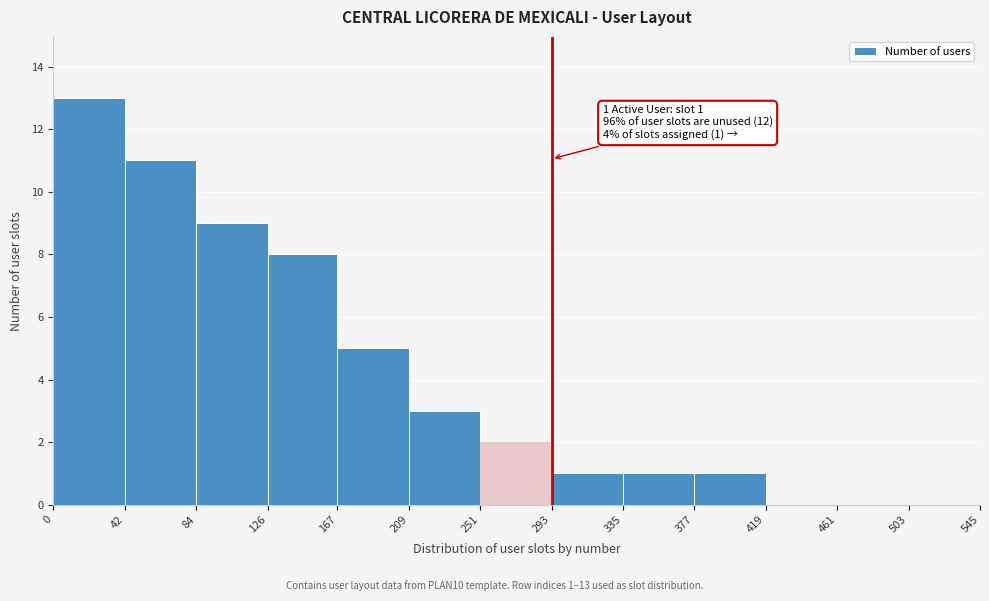

Which range on the x-axis has the tallest bar?

0 to 42